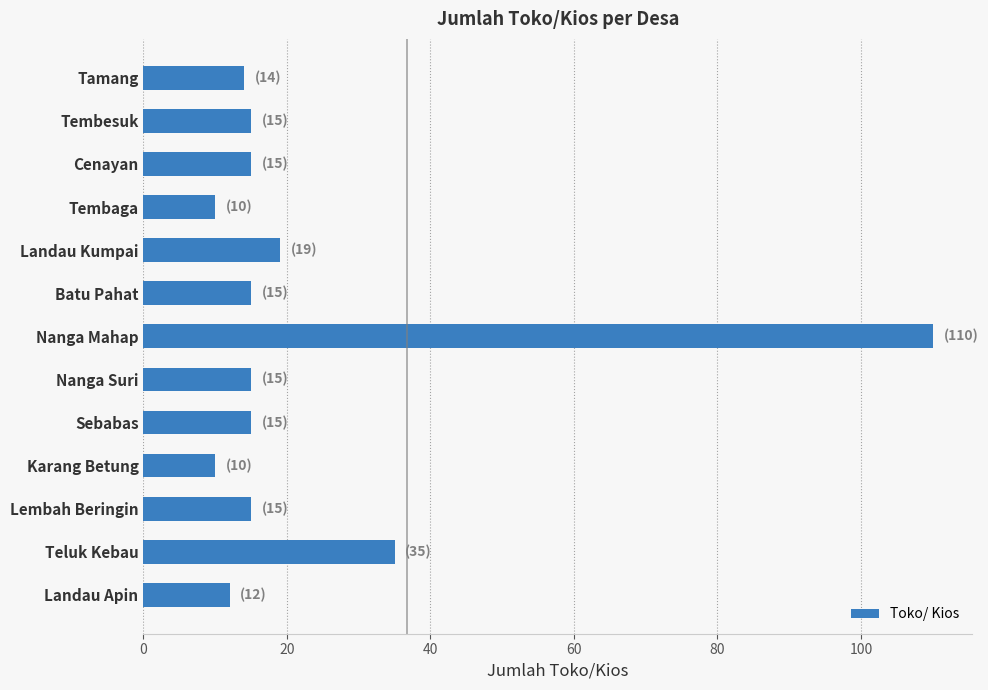

What is the sum of all values?

300